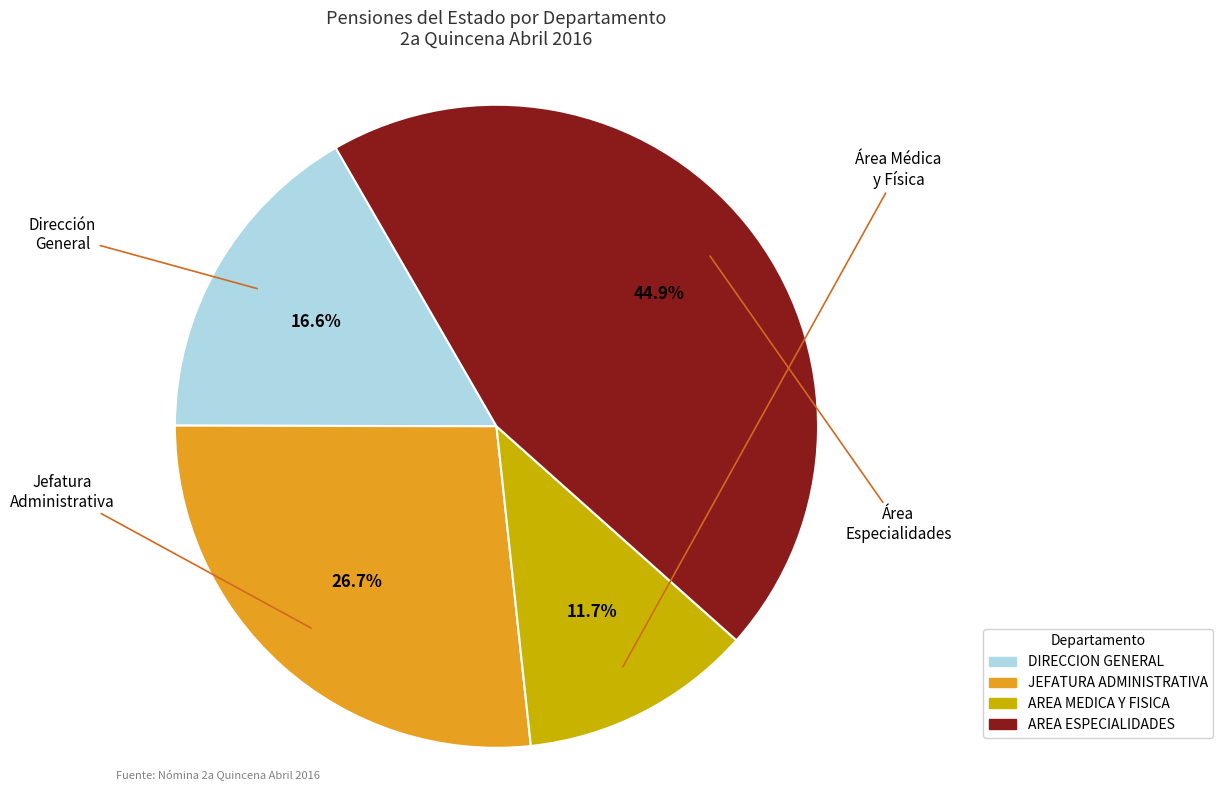

Do AREA ESPECIALIDADES and DIRECCION GENERAL together represent more than half of the pie?

Yes